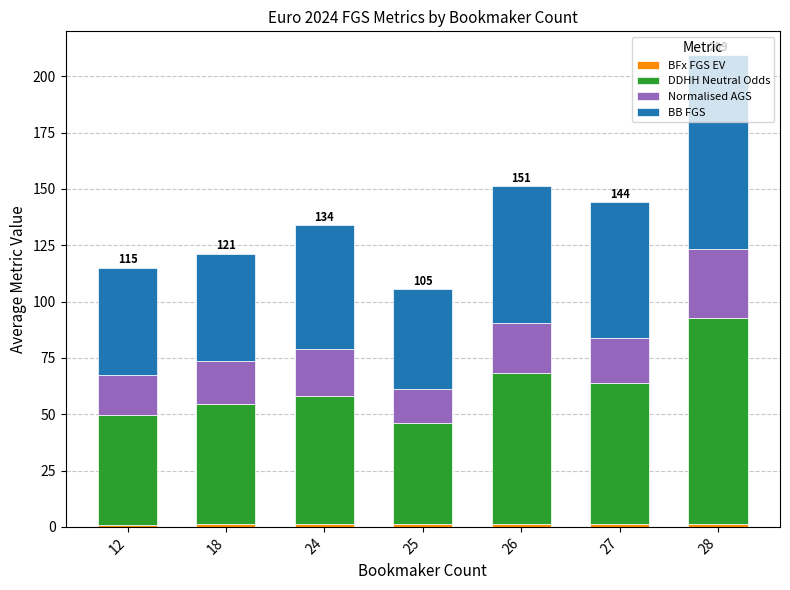

At which category is the sum across all series the highest?

28